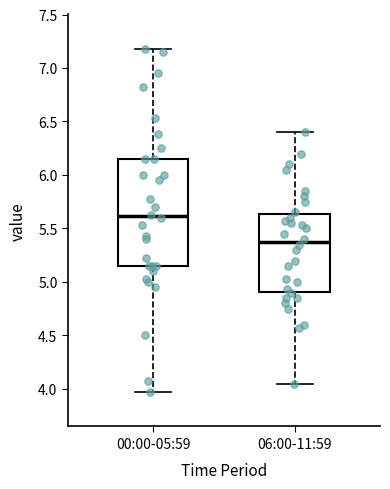

Reading left to right, transcribe this box plot: for each box, give where its median line is, the range the box spans, and where its two whiskers end, as read against the y-axis. The values are not printed on the chart, so give them approximately, as read against the axis.

00:00-05:59: median 5.60, box 5.15 to 6.15, whiskers 3.95 to 7.20
06:00-11:59: median 5.40, box 4.90 to 5.65, whiskers 4.05 to 6.40